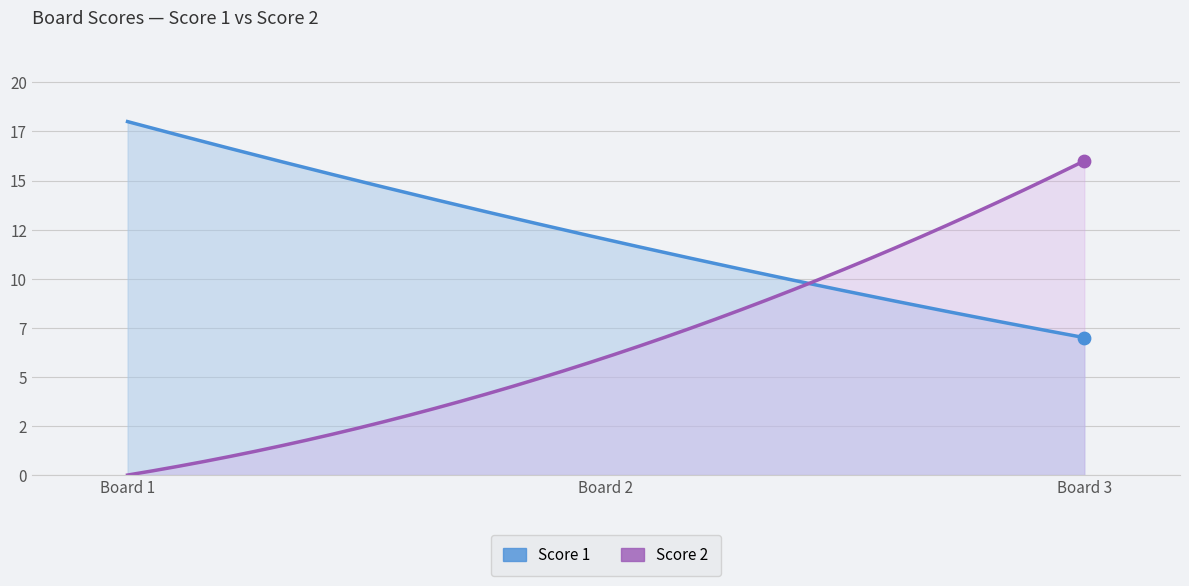

Which series has the widest spread of Y values?

Score 2